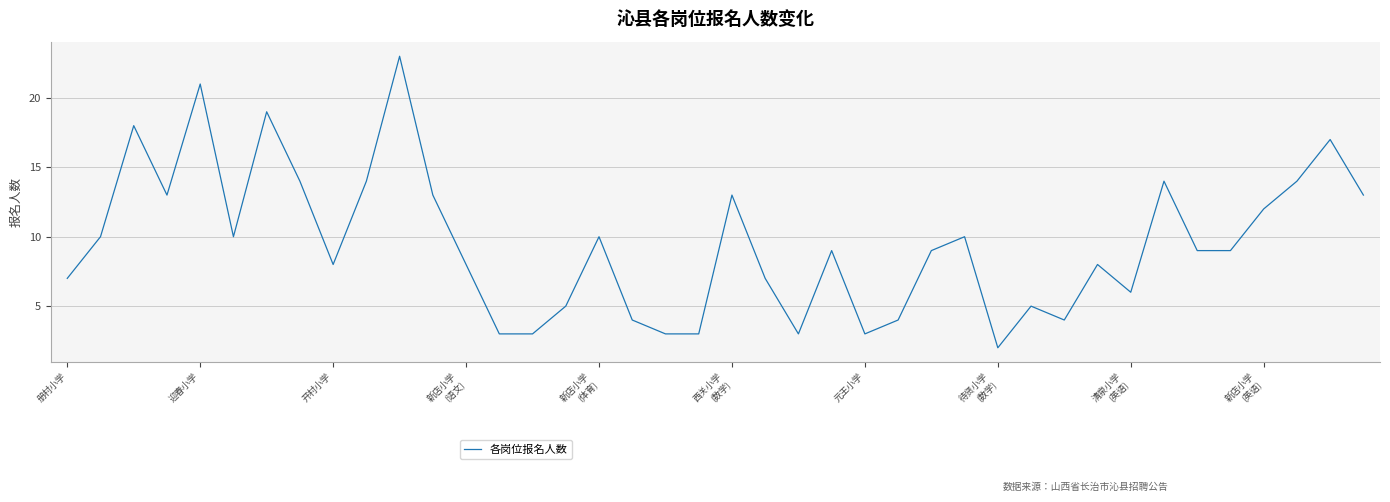

What is the maximum value shown in the chart?

23